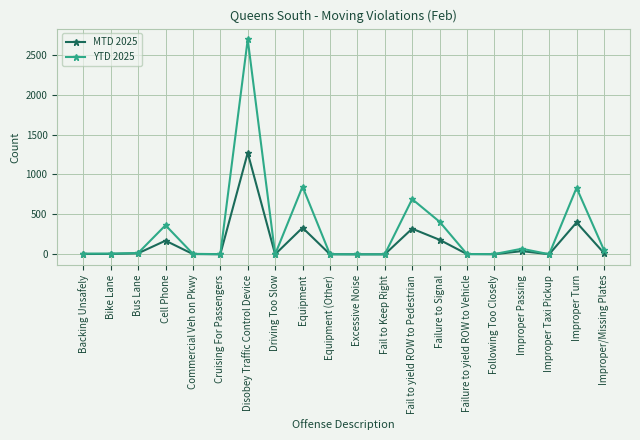

How many lines are shown in the chart?

2